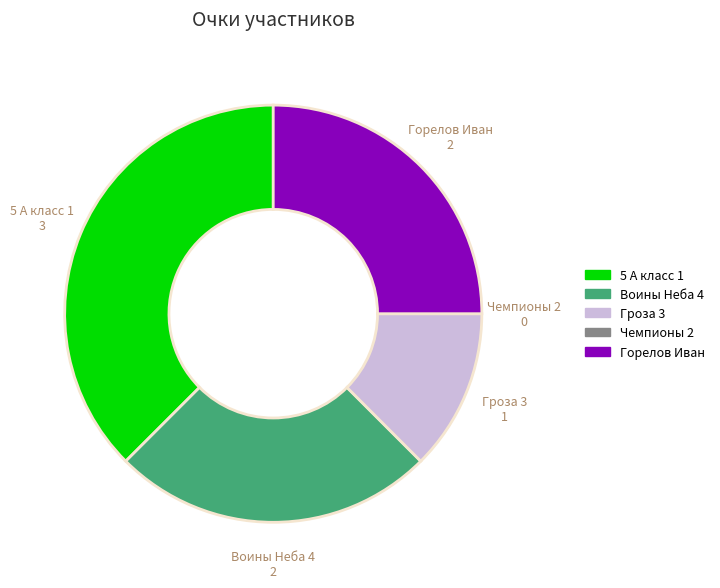

Does any single category account for the majority?

No